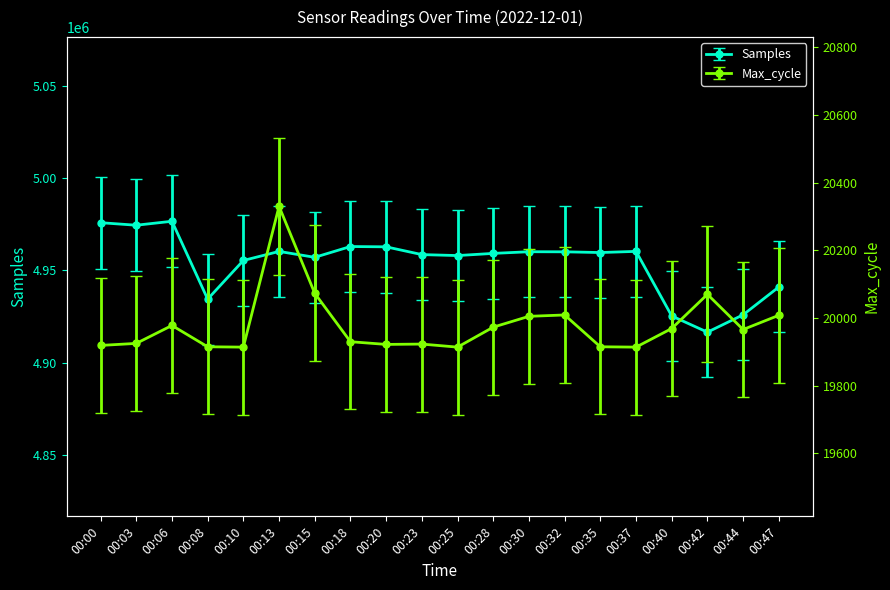

What is the difference between the maximum and minimum values in the Samples series?

60222.0